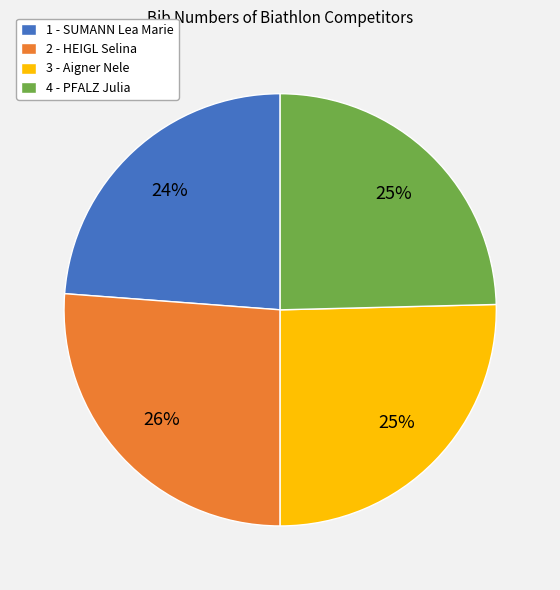

Does any single category account for the majority?

No